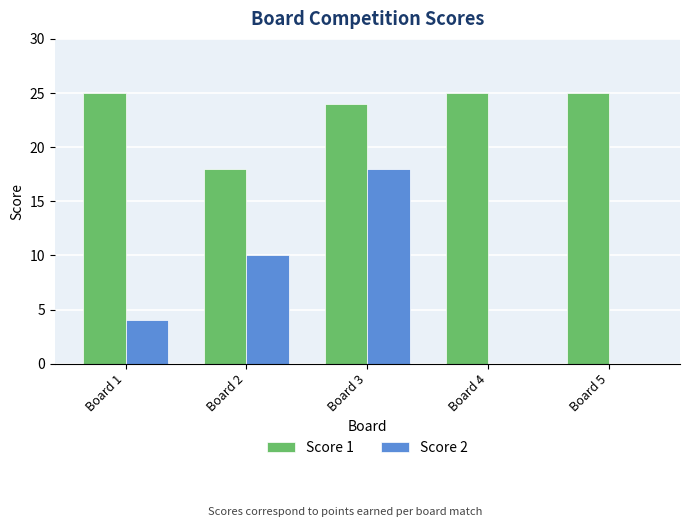

Which series changed the most between Board 2 and Board 5?

Score 2